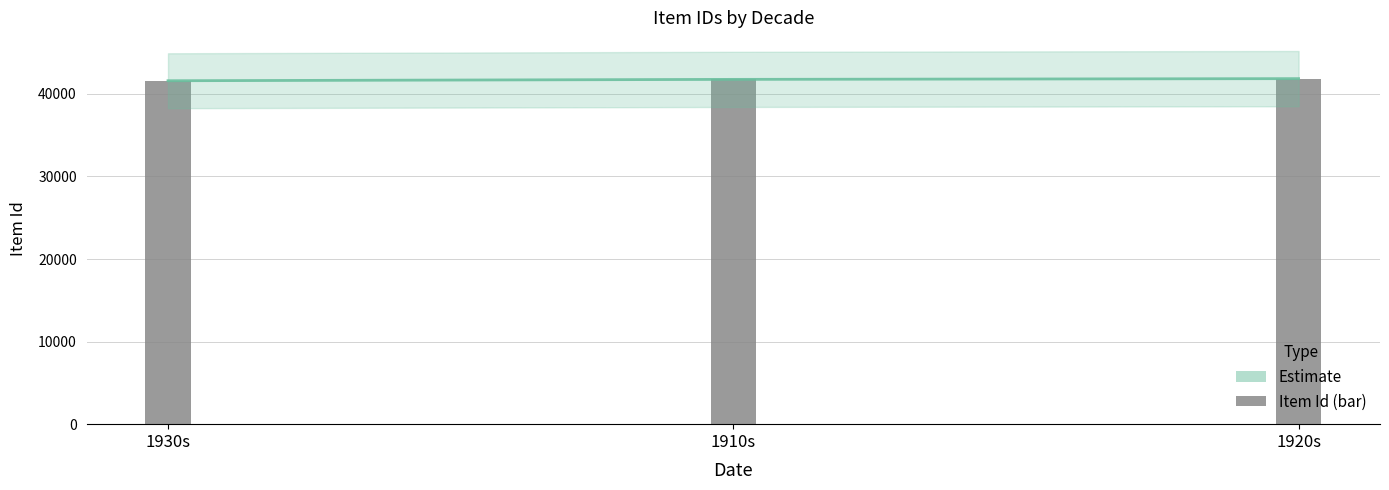

What is the change in value from 1910s to 1920s?

+90